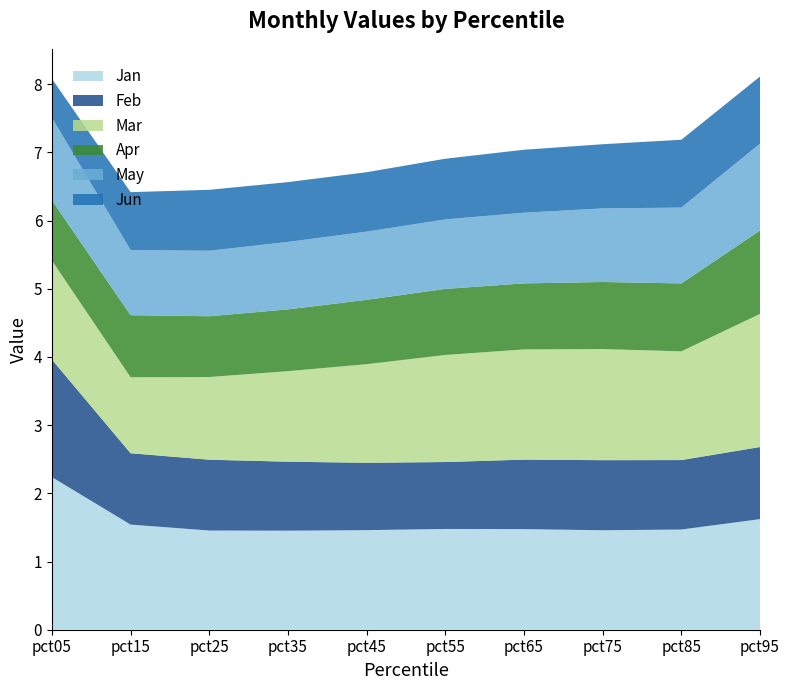

Reading left to right, what are all the values shown in this chart?

Jan: 2.2	1.5	1.5	1.5	1.5	1.5	1.5	1.5	1.5	1.6
Feb: 1.7	1.0	1.0	1.0	1.0	1.0	1.0	1.0	1.0	1.1
Mar: 1.5	1.1	1.2	1.3	1.4	1.6	1.6	1.6	1.6	2.0
Apr: 0.9	0.9	0.9	0.9	0.9	1.0	1.0	1.0	1.0	1.2
May: 1.2	1.0	1.0	1.0	1.0	1.0	1.0	1.1	1.1	1.3
Jun: 0.6	0.8	0.9	0.9	0.9	0.9	0.9	0.9	1.0	1.0